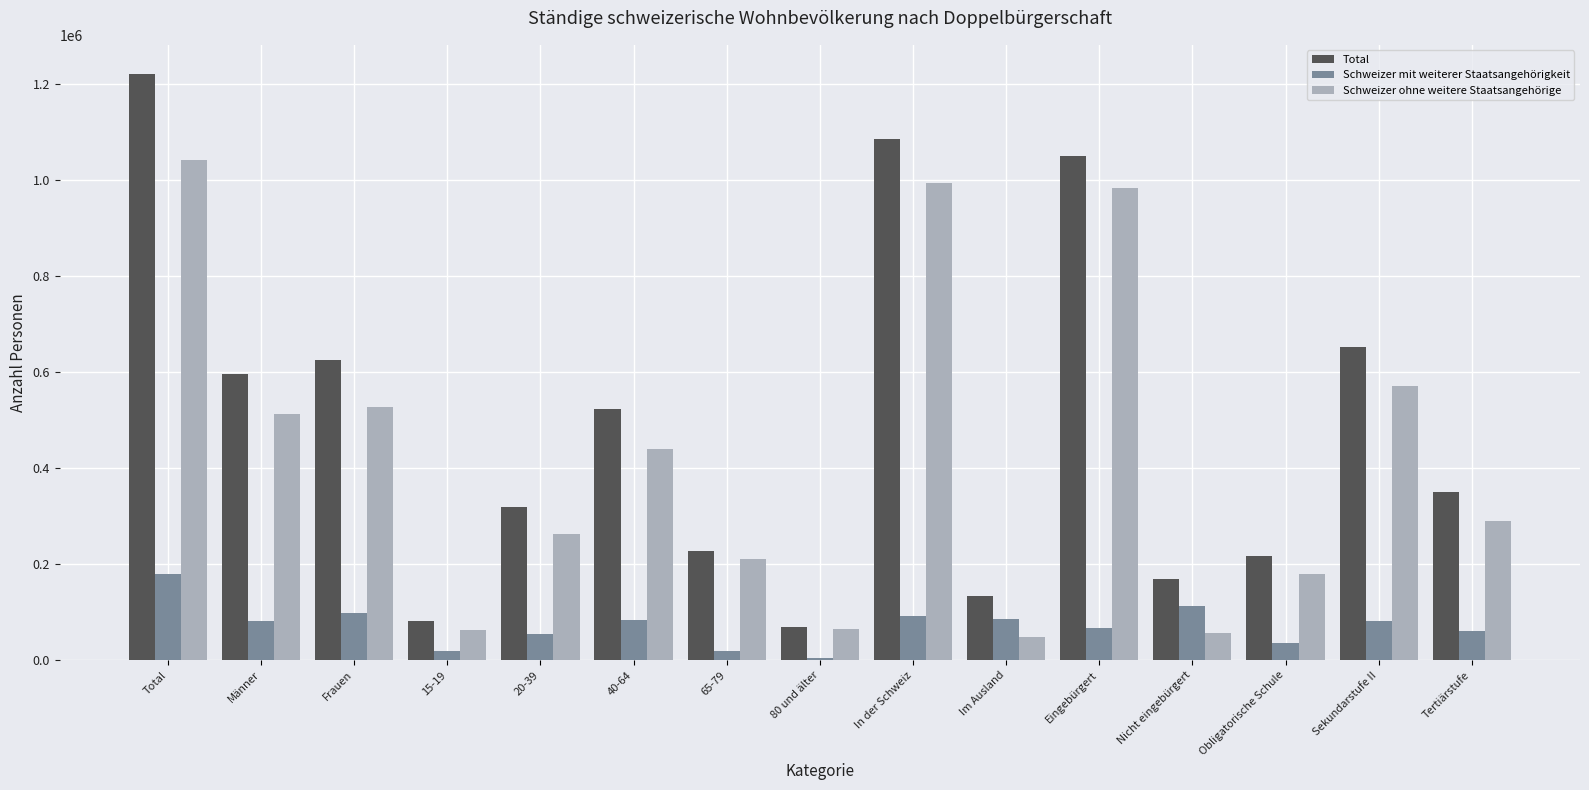

What is the total value across all series at In der Schweiz?

2171656.1